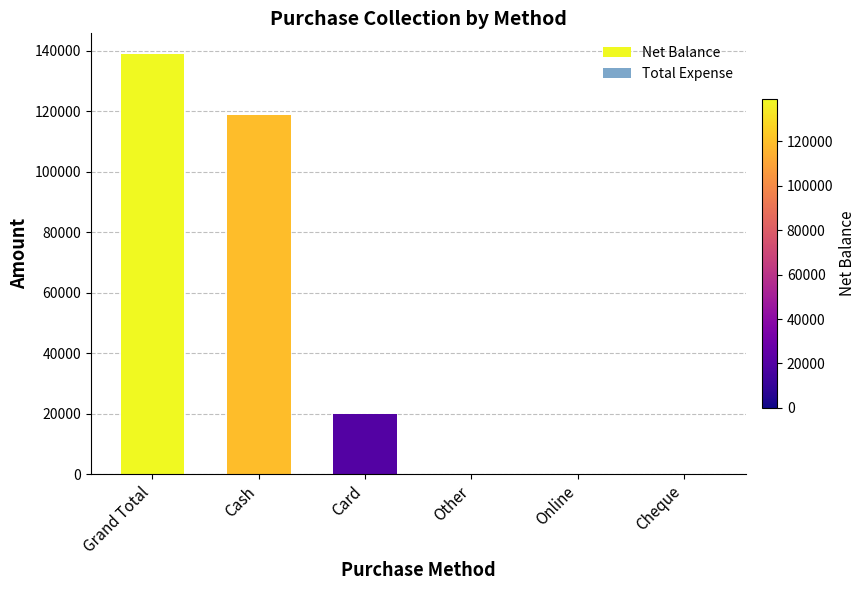

Are the bars horizontal?

No